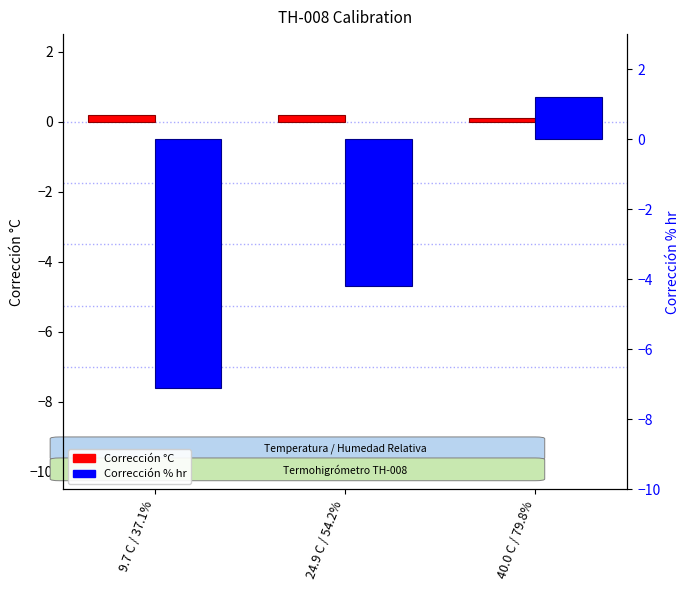

Is the value of Corrección °C at 24.9 C / 54.2% greater than the value of Corrección % hr at 40.0 C / 79.8%?

No